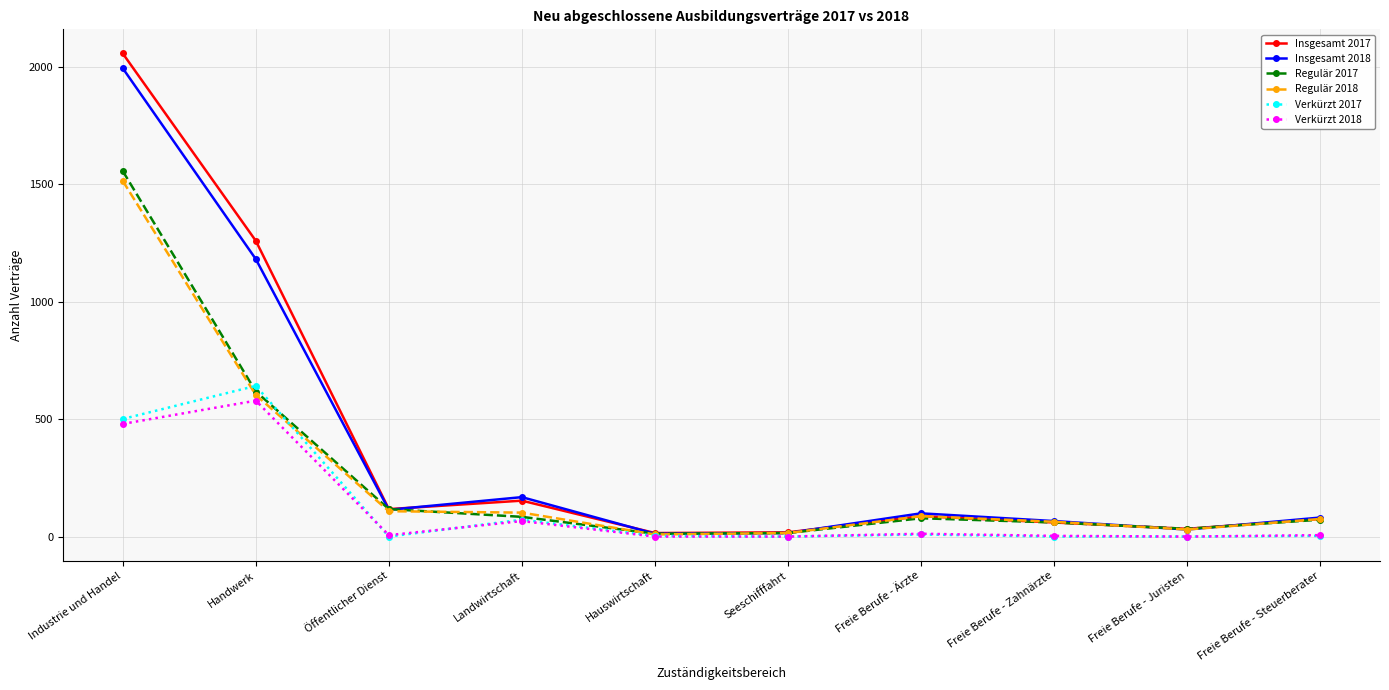

What is the value of the Regulär 2018 point at the 4th from the left?

102